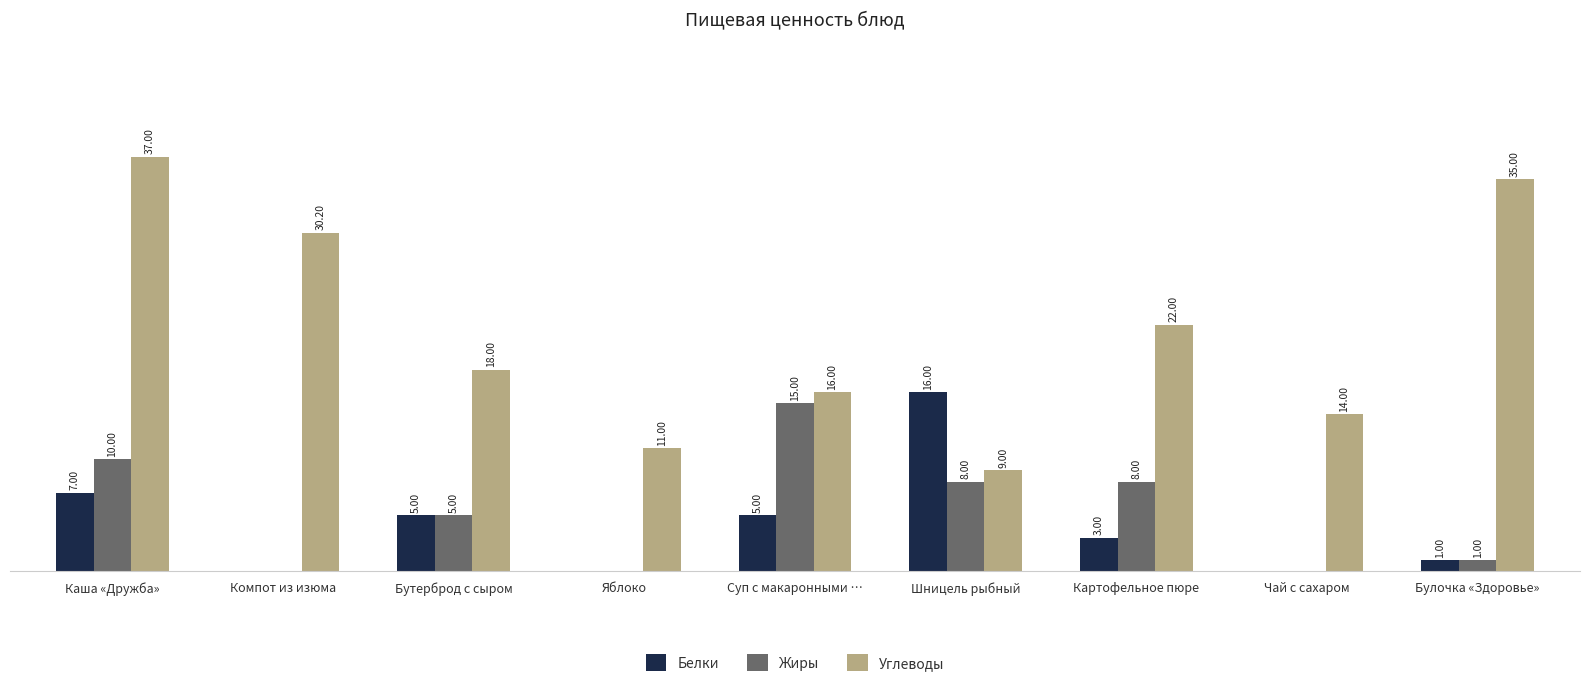

At which label does Жиры first exceed 5?

Каша «Дружба»